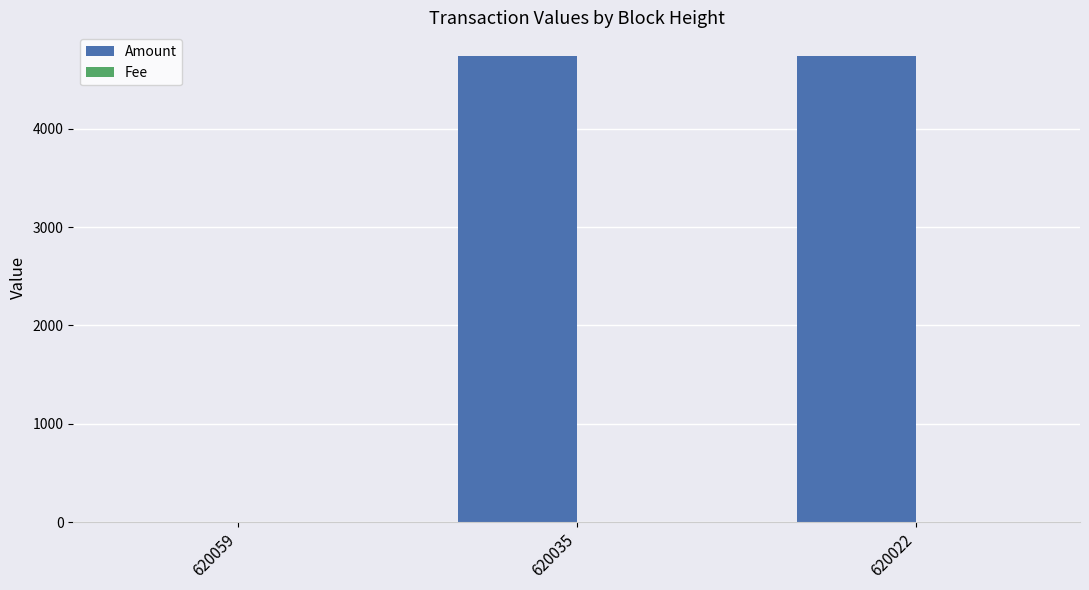

What is the greatest value displayed?

4742.5